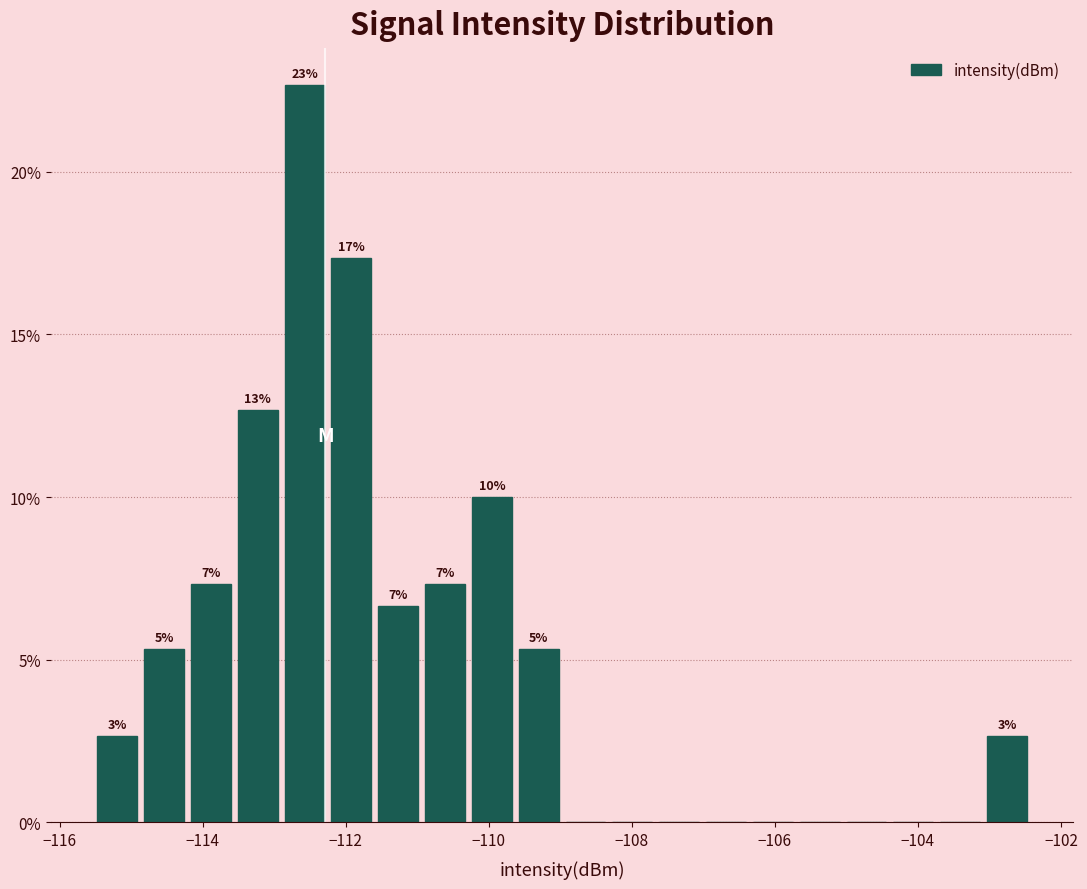

Read against the x-axis, roughly where is the centre of the tallest bar?

-112.6